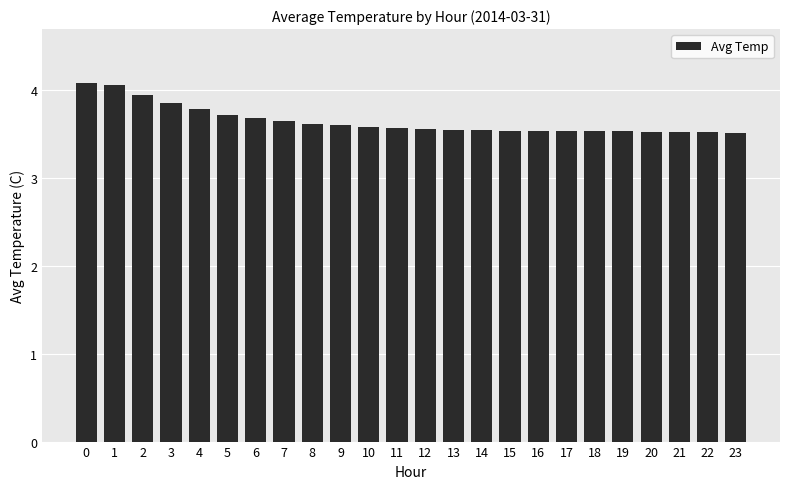

How many data points does each series have?

24